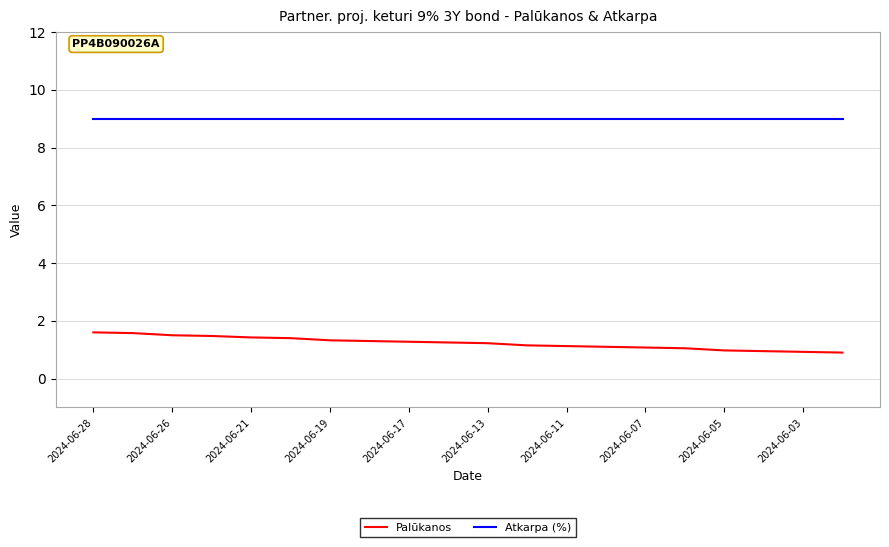

What is the minimum value for Atkarpa (%)?

9.0